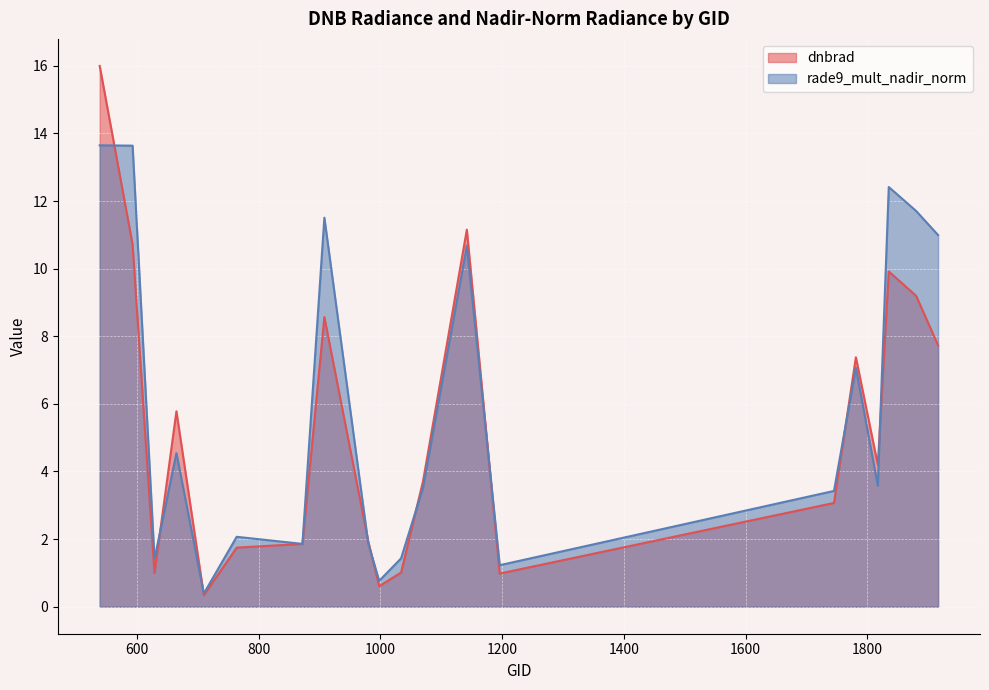

What is the difference between the maximum and minimum values in the dnbrad series?

15.7